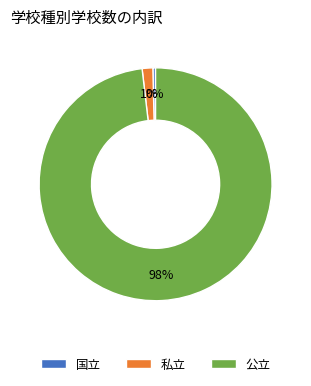

Is the sum of 公立 and 国立 greater than half?

Yes